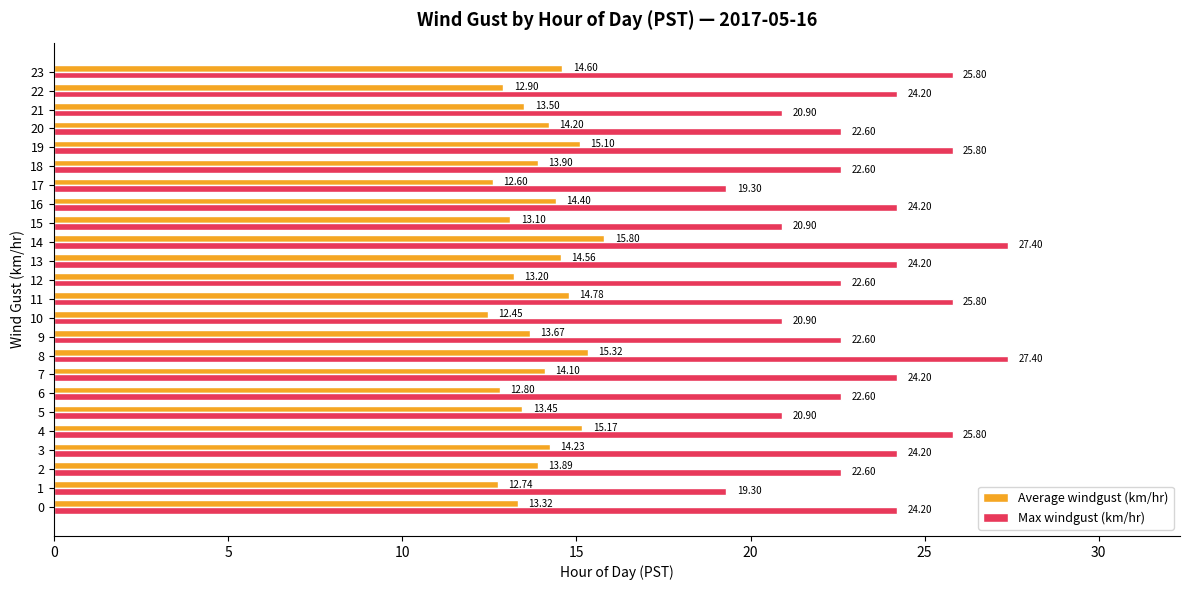

Which series has the largest total across all categories?

Max windgust (km/hr)